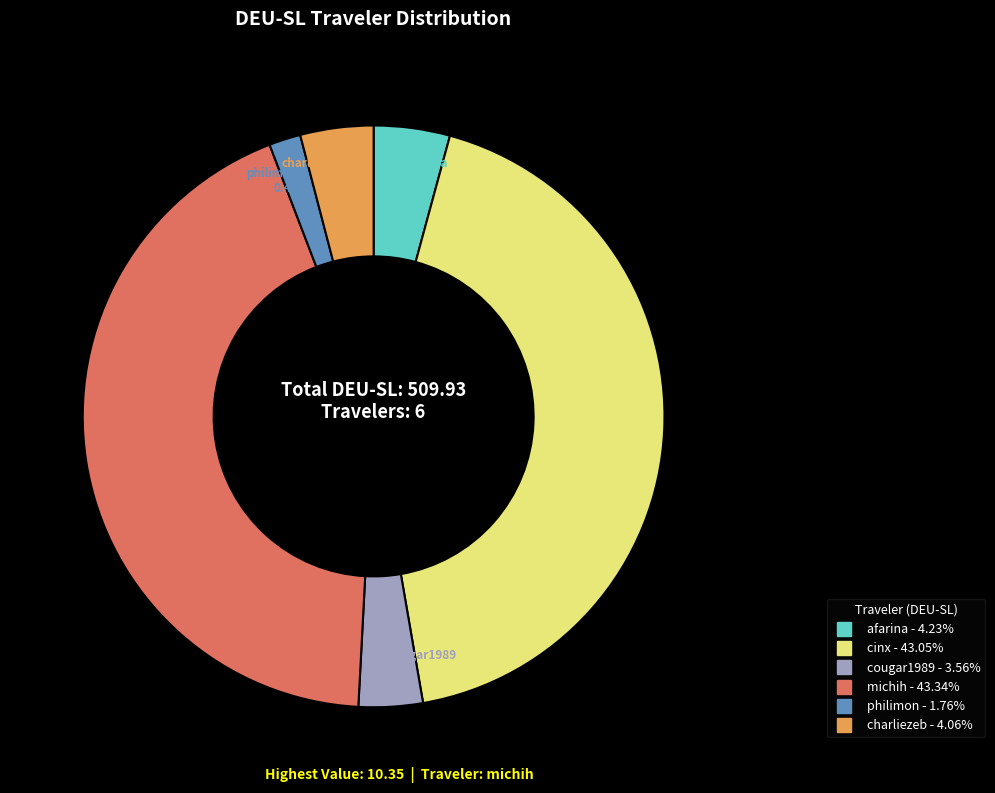

Is there any slice that represents more than half of the pie?

No